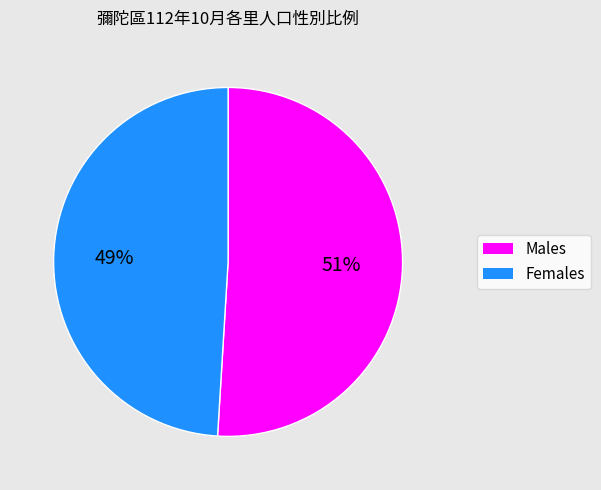

Which slice is the largest?

Males